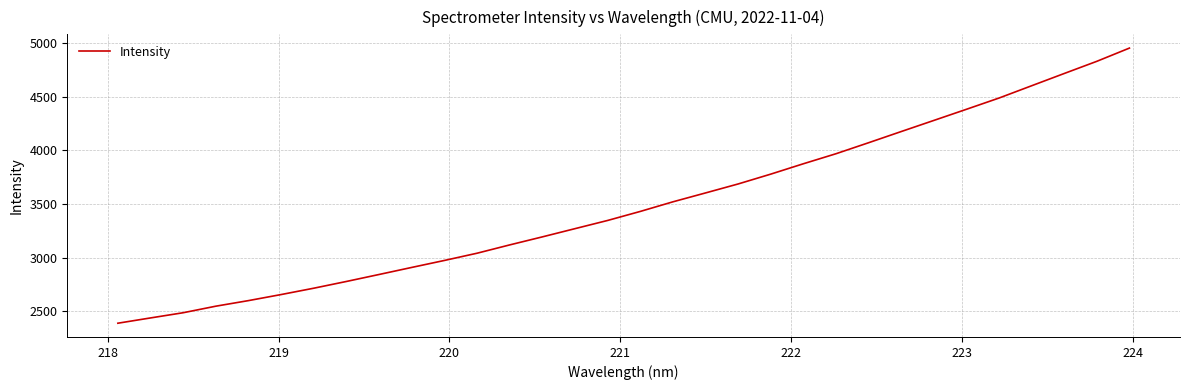

What is the difference between the maximum and minimum values?

2563.5